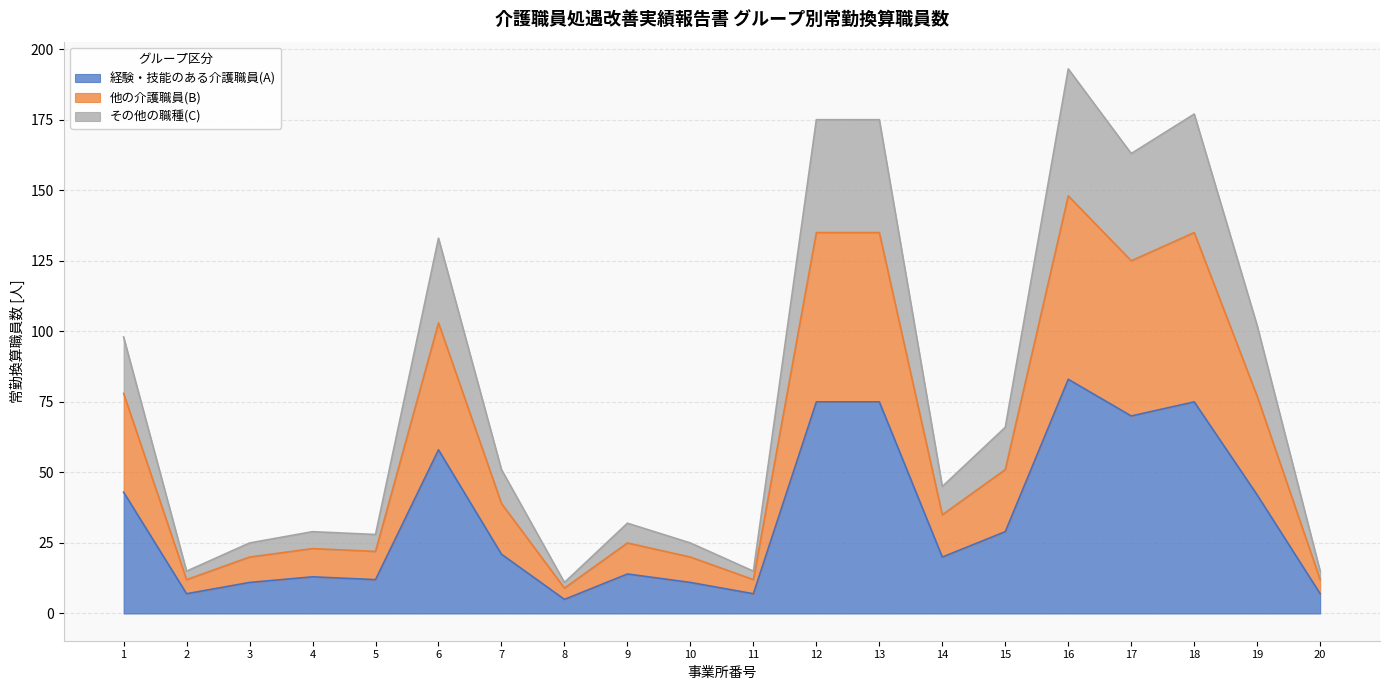

Where is 経験・技能のある介護職員(A) nearest to the value 44?

1